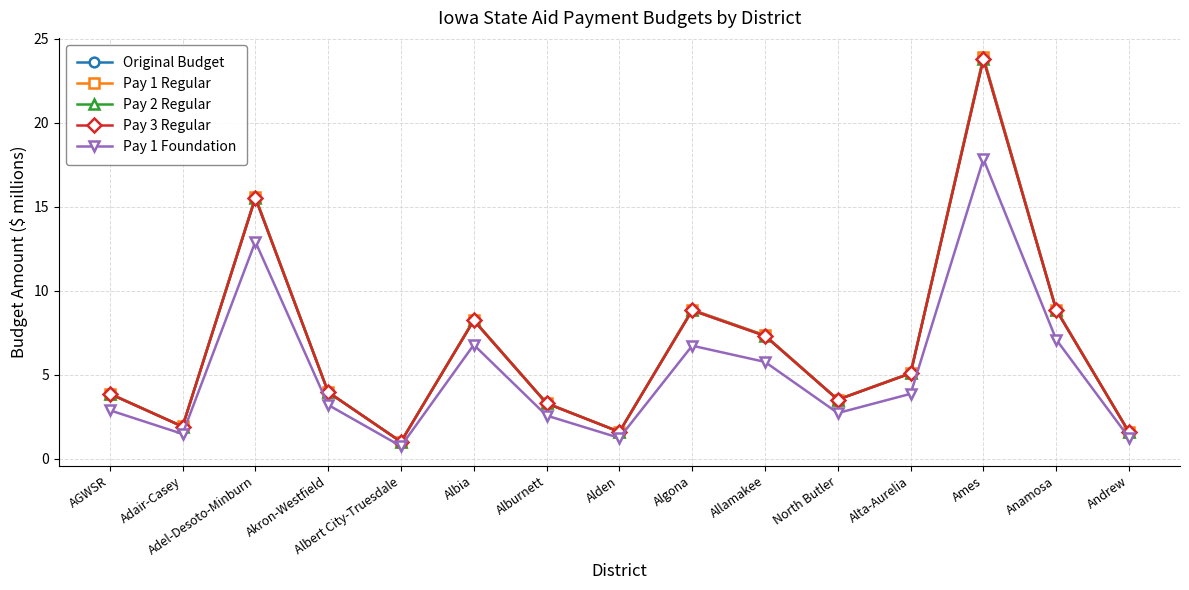

Which category has the lowest value across all series?

Albert City-Truesdale